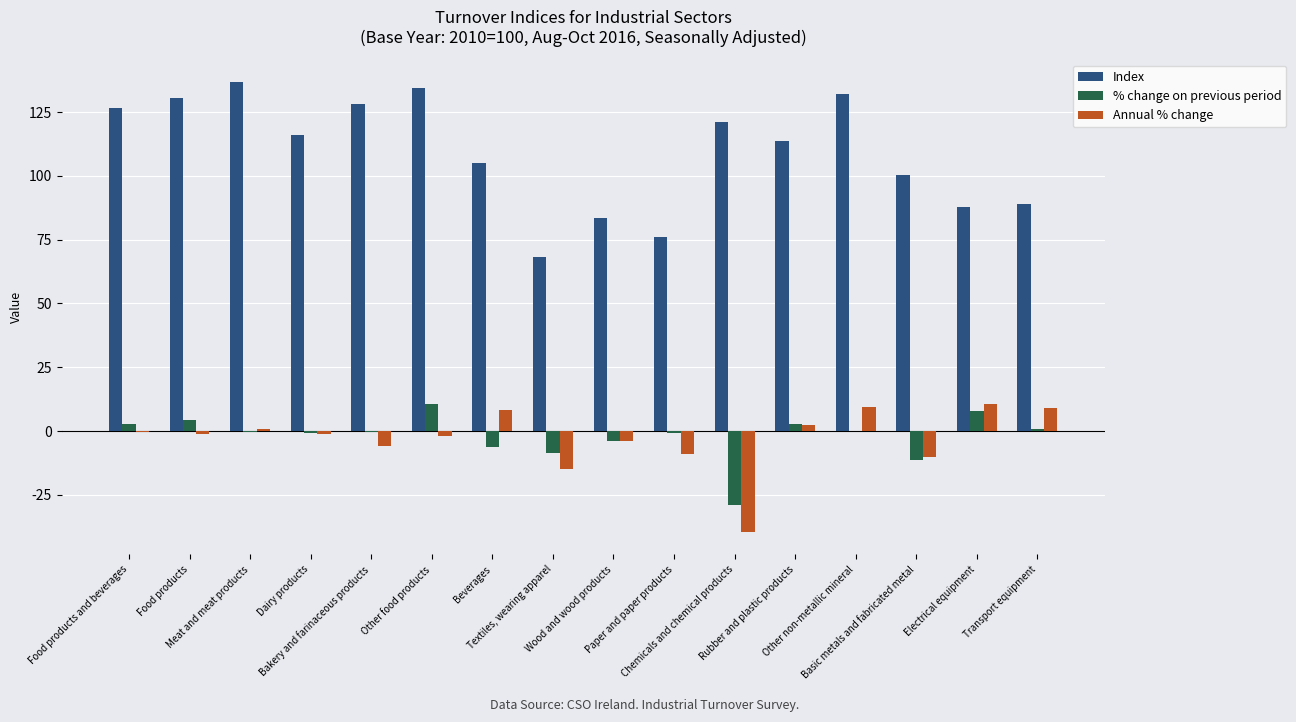

What is the highest value of the % change on previous period series?

10.5